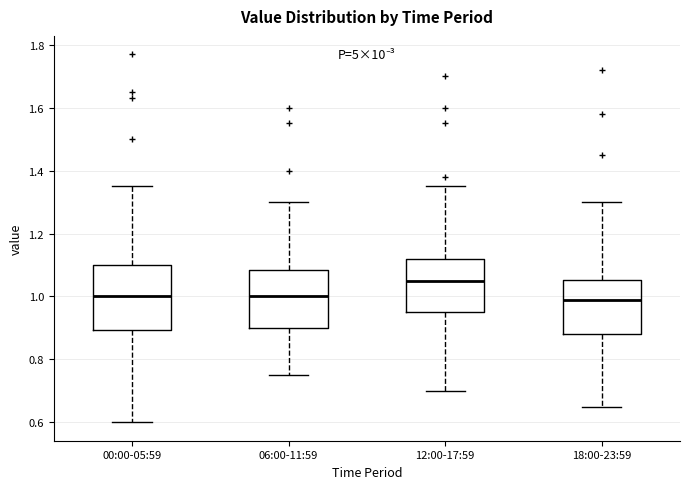

Where is the lower edge of the box for 00:00-05:59 on the y-axis? The values are not printed on the chart, so give them approximately, as read against the axis.

0.90